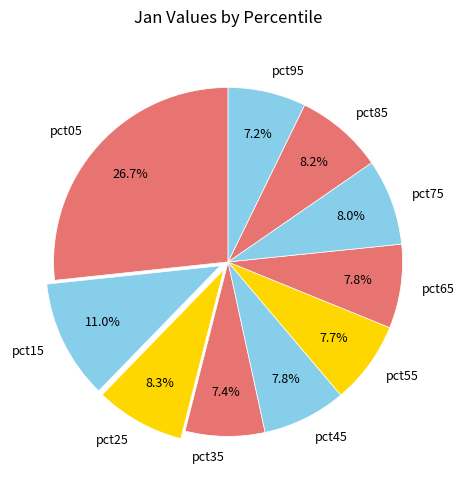

What portion of the pie excludes pct55?

92.3%